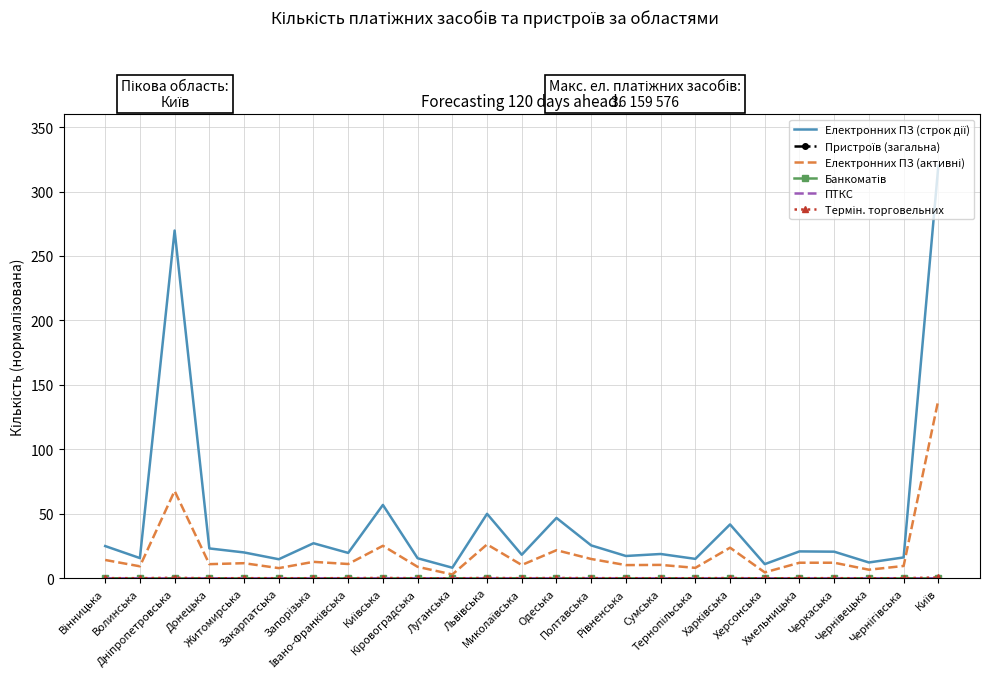

Reading right to left, what are all the values shown in this chart?

Електронних ПЗ (строк дії): 320.0	16.2	12.3	20.7	20.9	11.0	41.8	15.1	18.9	17.3	25.6	46.9	18.3	50.0	8.3	15.6	56.9	19.7	27.2	14.8	20.1	23.2	269.7	15.7	25.0
Пристроїв (загальна): 0.0	0.0	0.0	0.0	0.0	0.0	0.0	0.0	0.0	0.0	0.0	0.0	0.0	0.0	0.0	0.0	0.0	0.0	0.0	0.0	0.0	0.0	0.0	0.0	0.0
Електронних ПЗ (активні): 138.4	9.6	6.7	12.1	12.1	4.6	23.8	8.1	10.4	10.3	15.0	21.8	10.4	26.3	3.0	8.9	25.2	11.1	12.8	7.9	11.8	11.0	67.8	9.3	14.2
Банкоматів: 0.0	0.0	0.0	0.0	0.0	0.0	0.0	0.0	0.0	0.0	0.0	0.0	0.0	0.0	0.0	0.0	0.0	0.0	0.0	0.0	0.0	0.0	0.0	0.0	0.0
ПТКС: 0.0	0.0	0.0	0.0	0.0	0.0	0.0	0.0	0.0	0.0	0.0	0.0	0.0	0.0	0.0	0.0	0.0	0.0	0.0	0.0	0.0	0.0	0.0	0.0	0.0
Термін. торговельних: 0.7	0.1	0.1	0.1	0.1	0.0	0.2	0.1	0.1	0.1	0.2	0.3	0.1	0.3	0.0	0.1	0.3	0.2	0.1	0.1	0.1	0.0	0.4	0.1	0.2